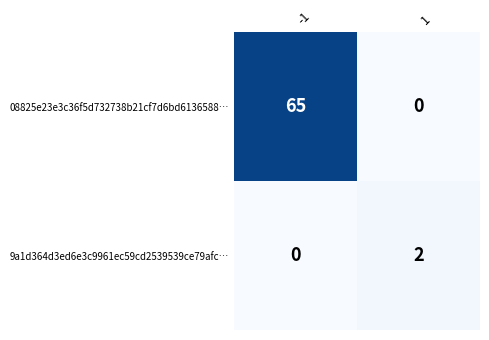

Reading right to left, transcribe all the data shown in this chart.

08825e23e3c36f5d732738b21cf7d6bd6136588…: 1=0	-1=65
9a1d364d3ed6e3c9961ec59cd2539539ce79afc…: 1=2	-1=0